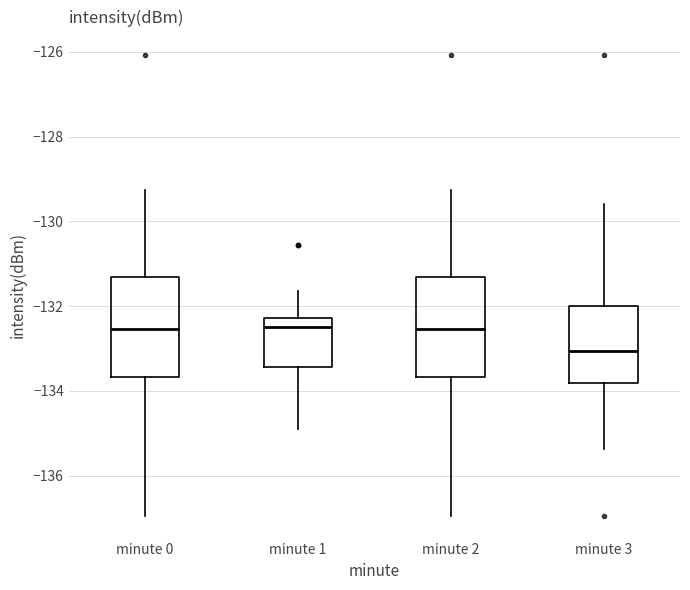

Reading left to right, transcribe this box plot: for each box, give where its median line is, the range the box spans, and where its two whiskers end, as read against the y-axis. The values are not printed on the chart, so give them approximately, as read against the axis.

minute 0: median -132.6, box -133.6 to -131.4, whiskers -137.0 to -129.2
minute 1: median -132.4, box -133.4 to -132.2, whiskers -134.8 to -131.6
minute 2: median -132.6, box -133.6 to -131.4, whiskers -137.0 to -129.2
minute 3: median -133.0, box -133.8 to -132.0, whiskers -135.4 to -129.6